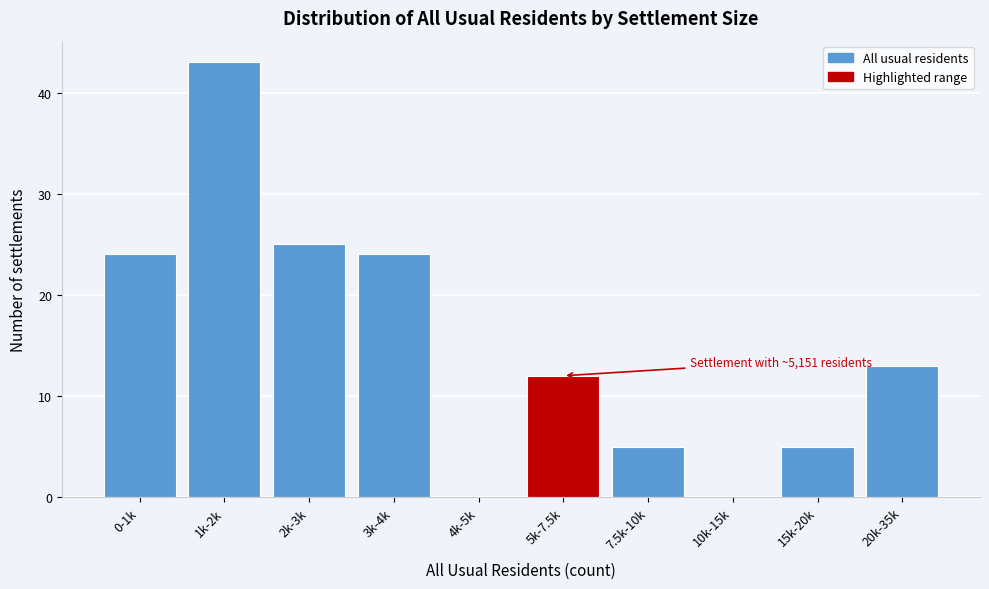

Reading right to left, what are all the values shown in this chart?

20k-35k=13	15k-20k=5	10k-15k=0	7.5k-10k=5	5k-7.5k=12	4k-5k=0	3k-4k=24	2k-3k=25	1k-2k=43	0-1k=24